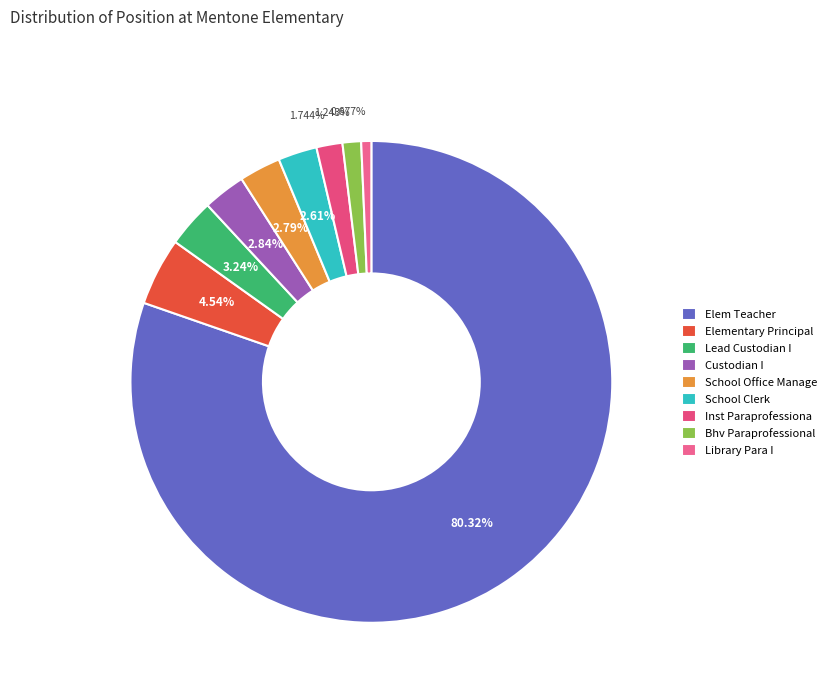

What is the ratio of the value at Lead Custodian I to the value at Library Para I?

4.8